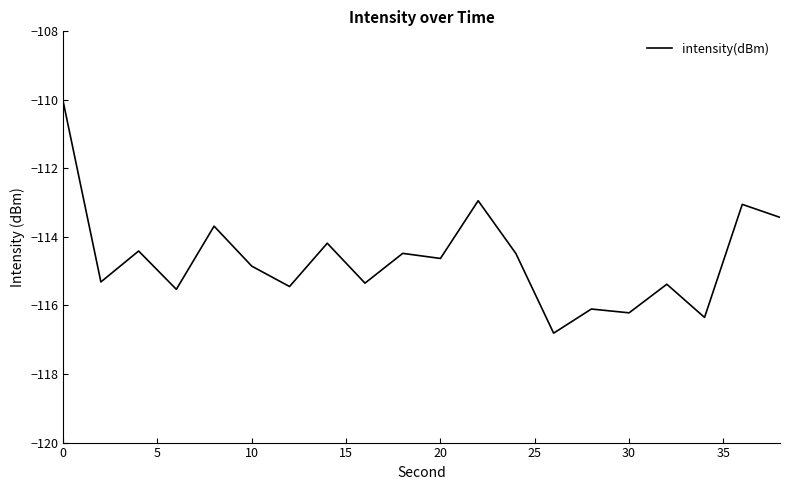

What is the difference between the maximum and minimum values?

6.8